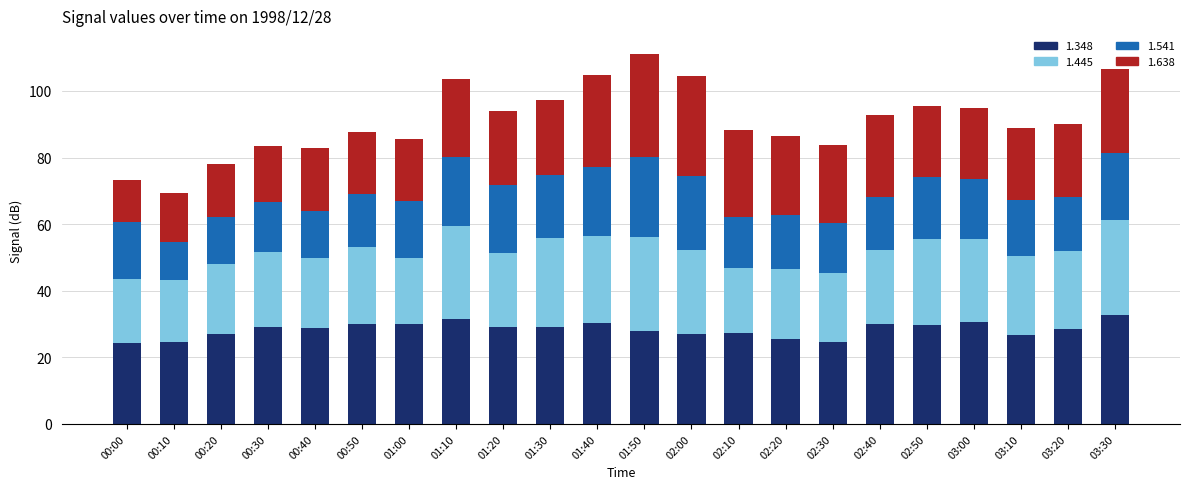

Is it true that 1.348 equals 15.3 at 02:40?

False